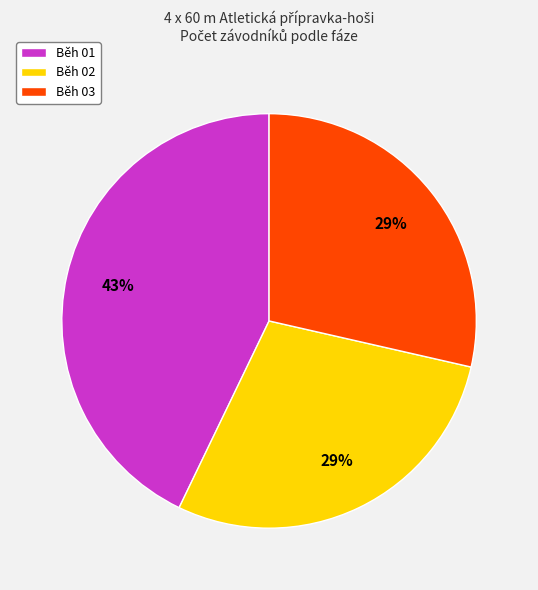

True or false: Běh 03 accounts for 20% of the total.

False